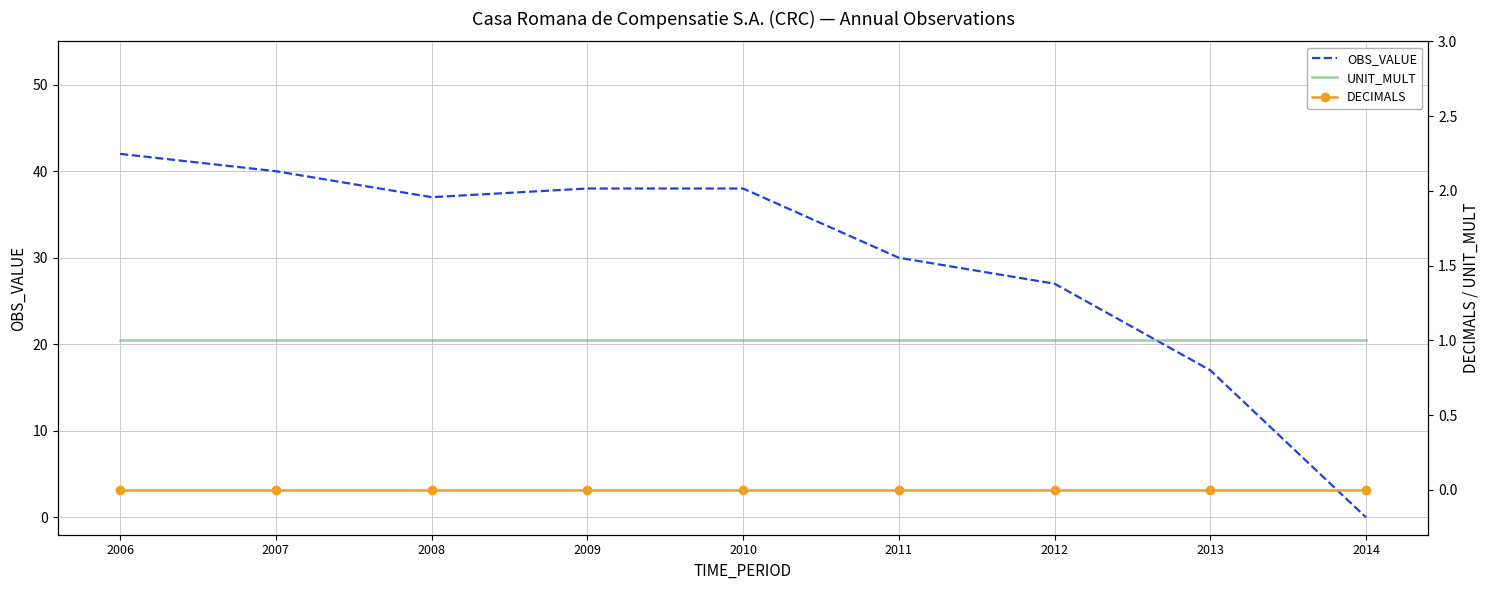

How many lines are shown in the chart?

3